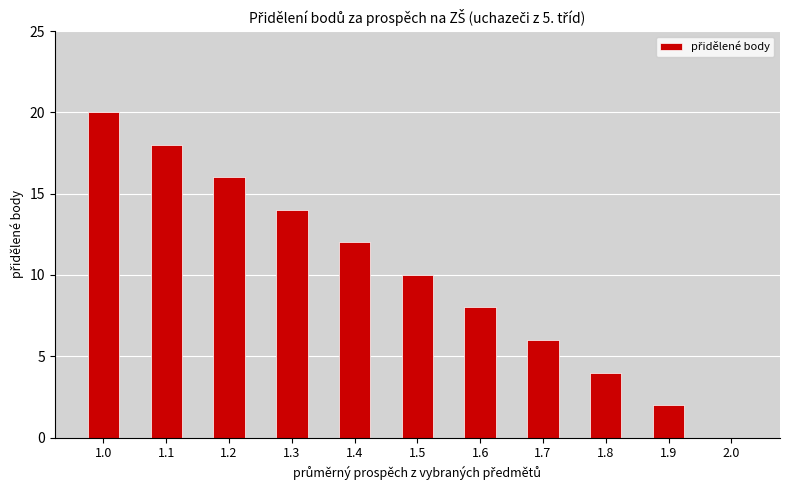

At which category does the chart reach its peak across all series?

1.0